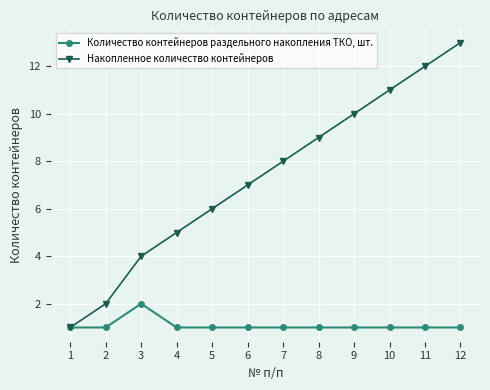

At which category is the sum across all series the highest?

12